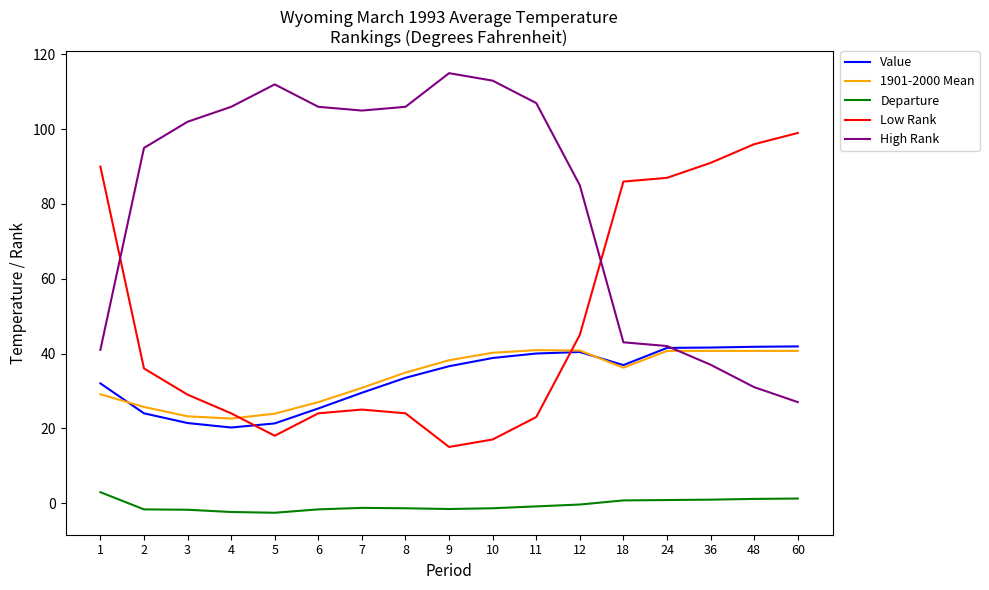

Which series has the largest total across all categories?

High Rank